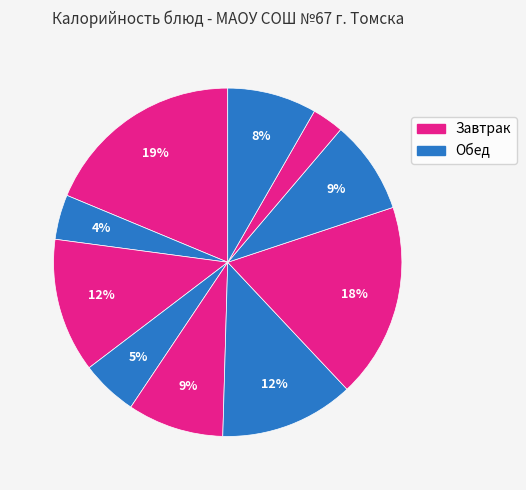

Count the number of slices in the pie.

10